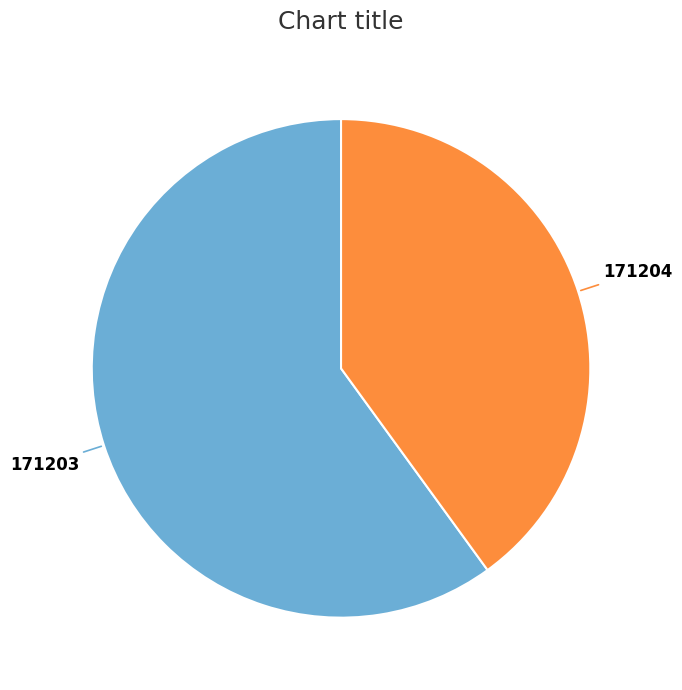

The 171204 slice represents 40% of the pie. True or false?

True